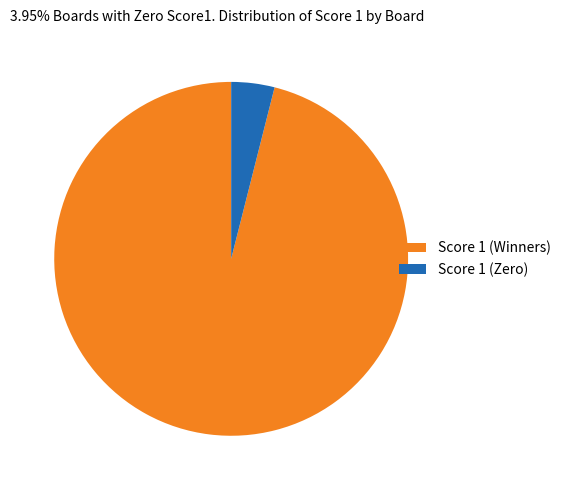

The Score 1 (Winners) slice represents 89% of the pie. True or false?

False